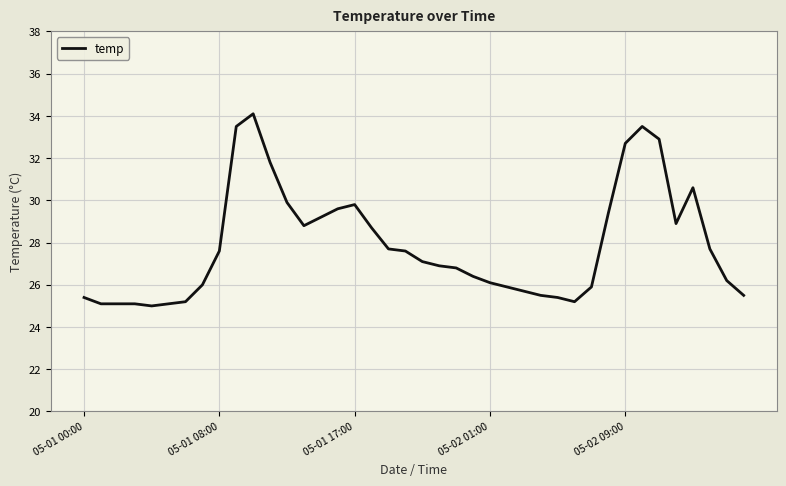

What is the difference between the maximum and minimum values?

9.1